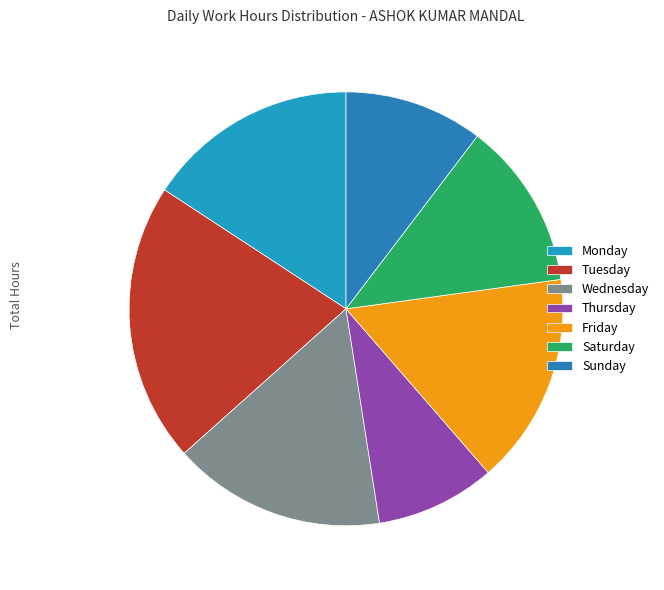

How many slices are in this pie chart?

7